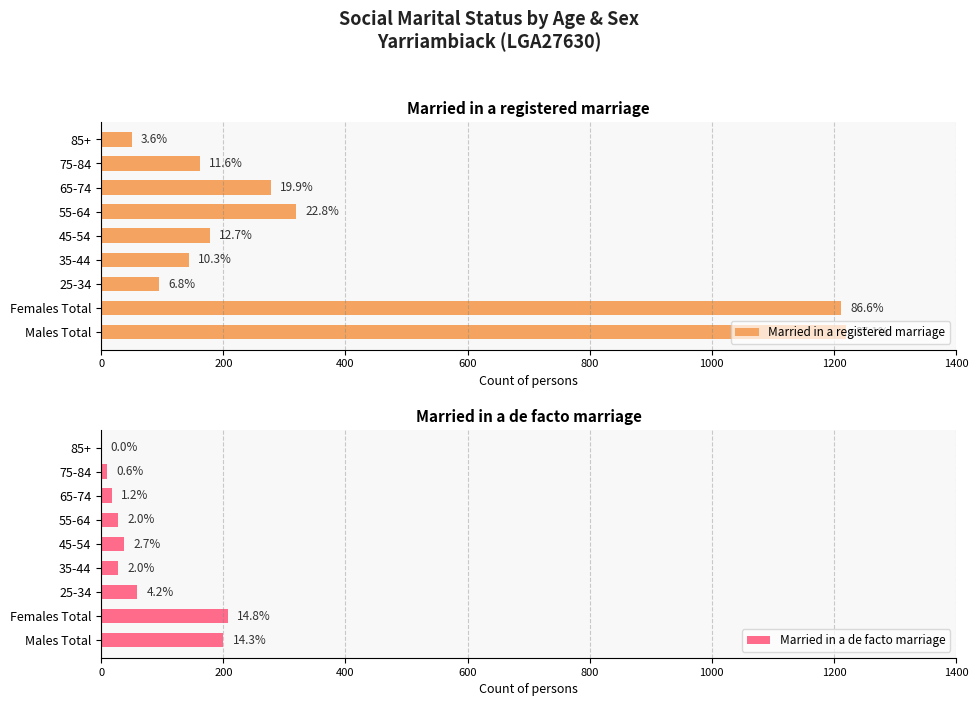

Does the chart contain any negative values?

No